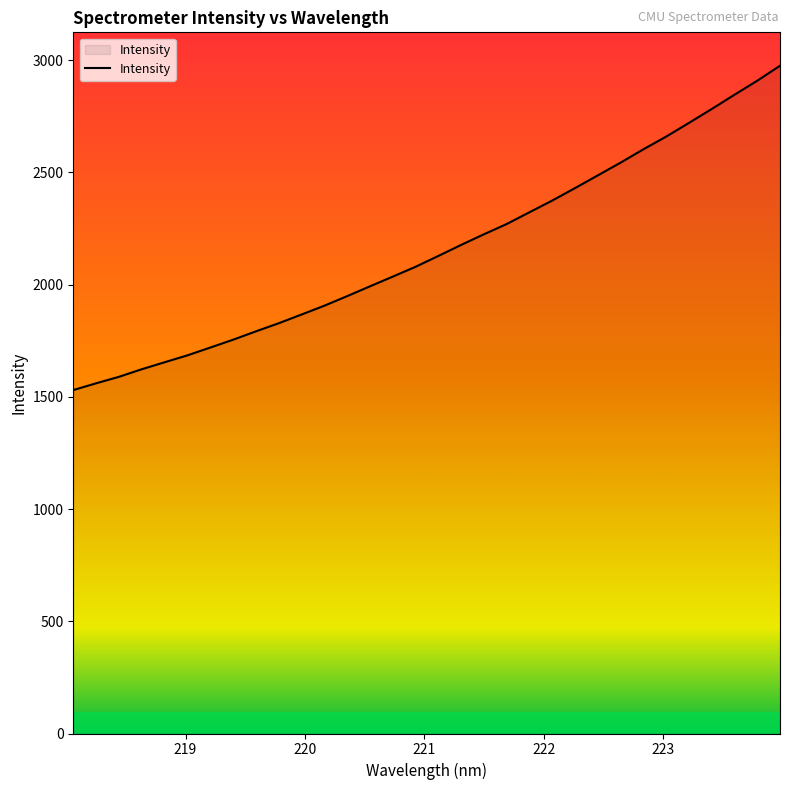

What is the greatest value displayed?

2974.7